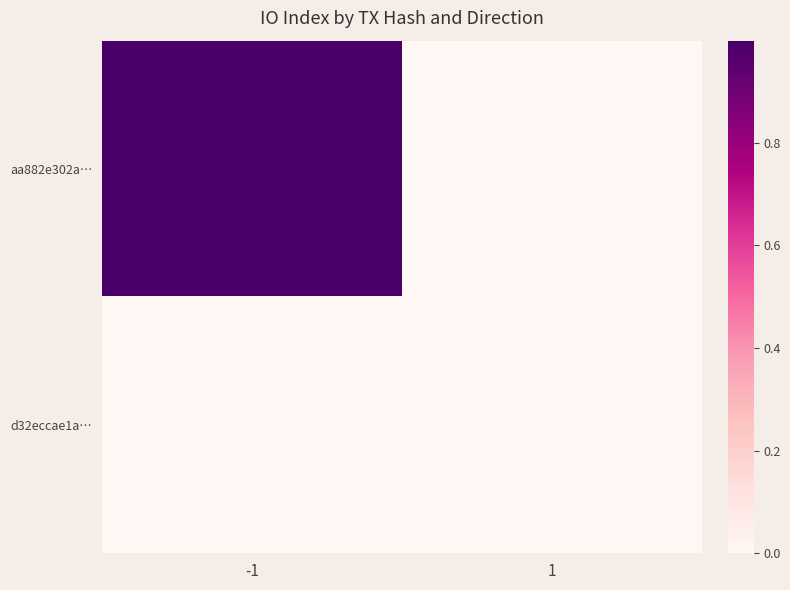

Reading right to left, extract all data points from this chart.

aa882e302a…: 1=0.0	-1=1.0
d32eccae1a…: 1=0.0	-1=0.0